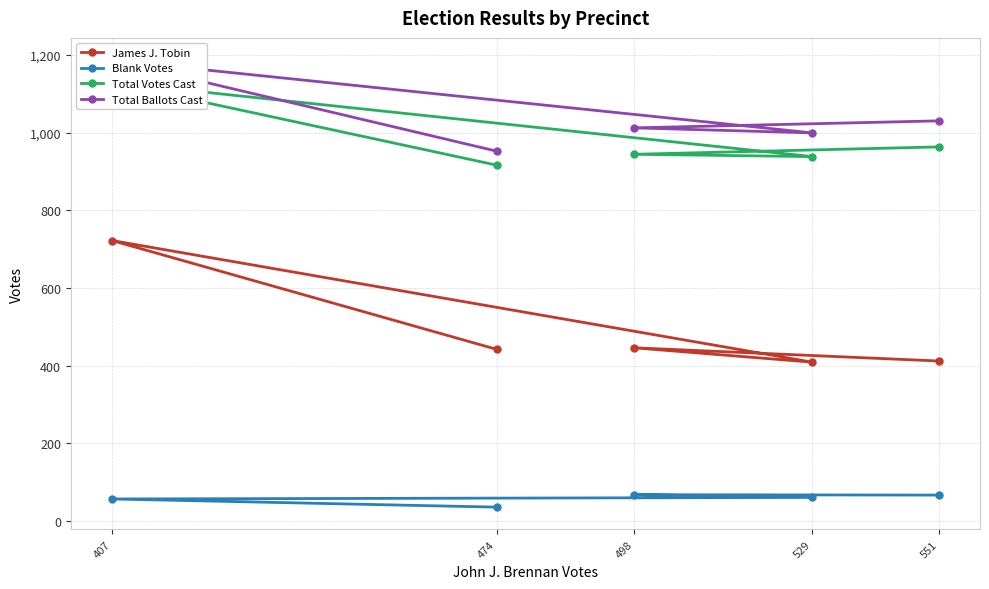

Is this an area chart (filled region under the line)?

No